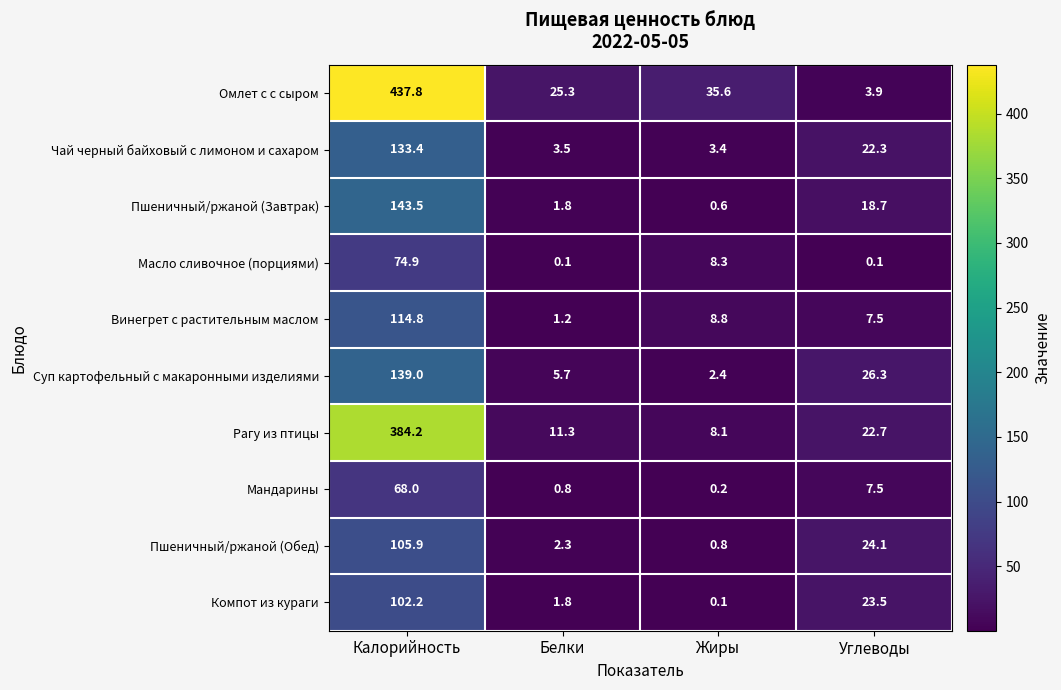

List the series in order of their peak value, highest first.

Омлет с с сыром, Рагу из птицы, Пшеничный/ржаной (Завтрак), Суп картофельный с макаронными изделиями, Чай черный байховый с лимоном и сахаром, Винегрет с растительным маслом, Пшеничный/ржаной (Обед), Компот из кураги, Масло сливочное (порциями), Мандарины